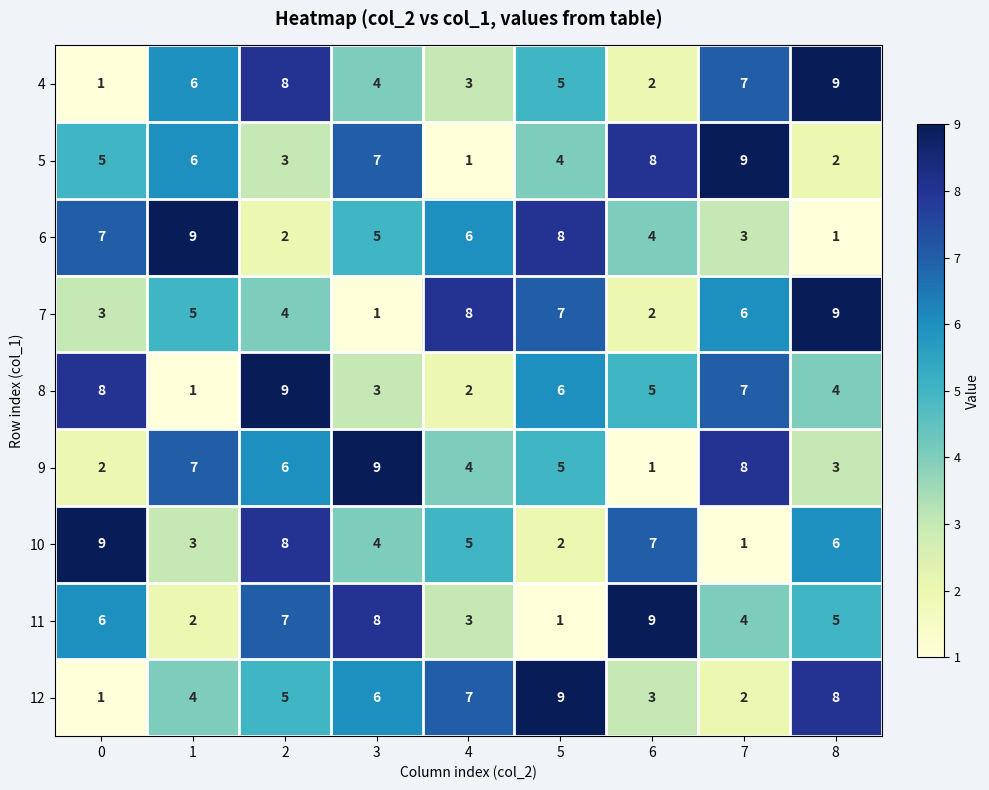

What is the difference between the highest and lowest values at 7?

8